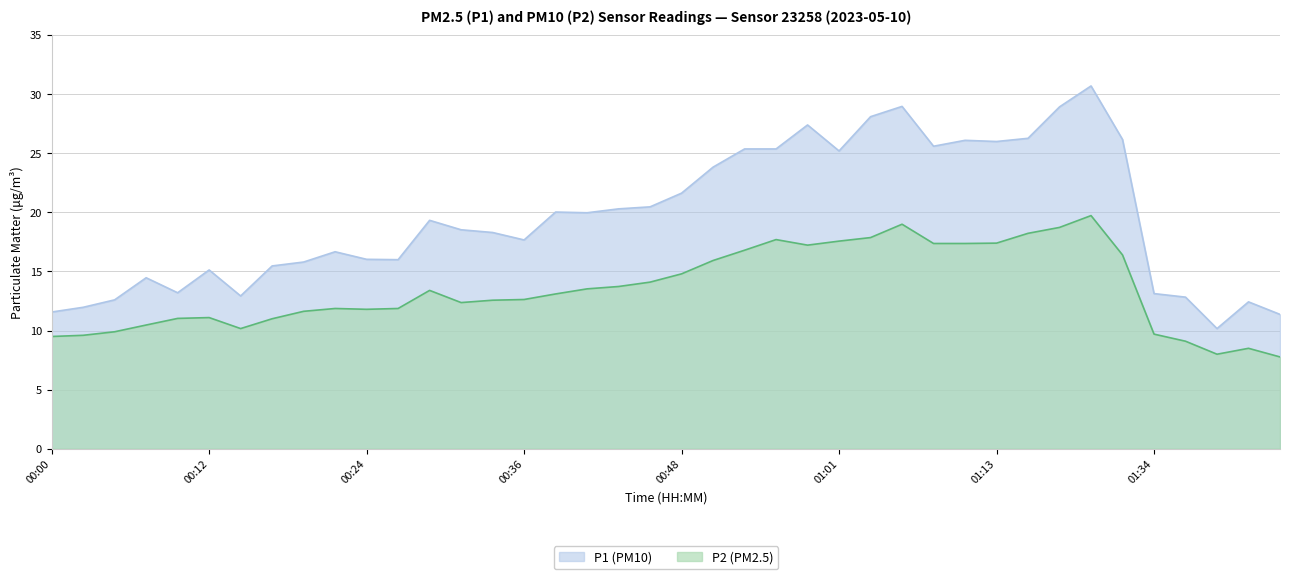

True or false: P1 has a value of 16.0 at 00:24.

True